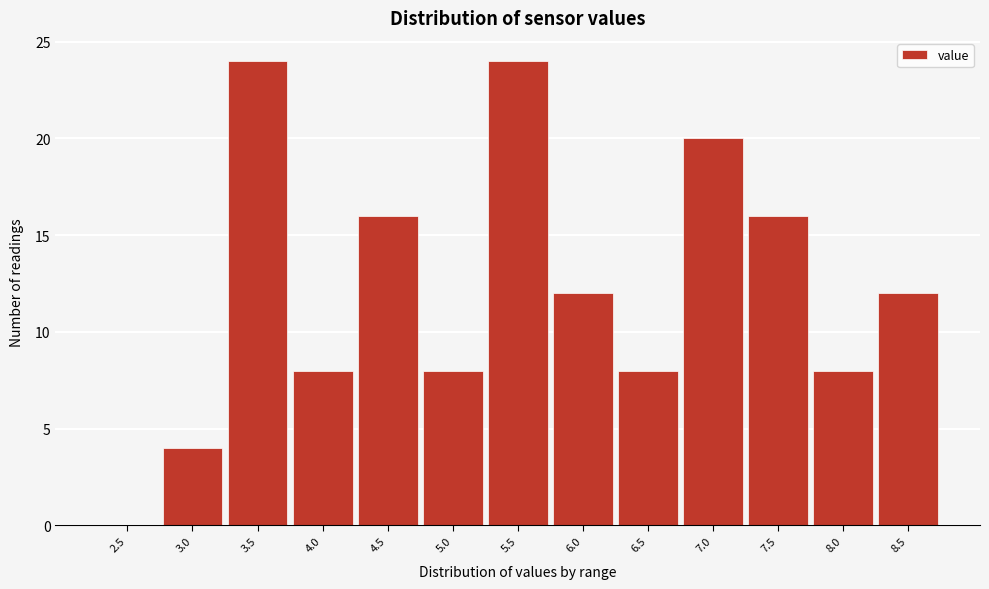

Reading left to right, list all the values displayed in this chart.

2.5=0	3.0=4	3.5=24	4.0=8	4.5=16	5.0=8	5.5=24	6.0=12	6.5=8	7.0=20	7.5=16	8.0=8	8.5=12